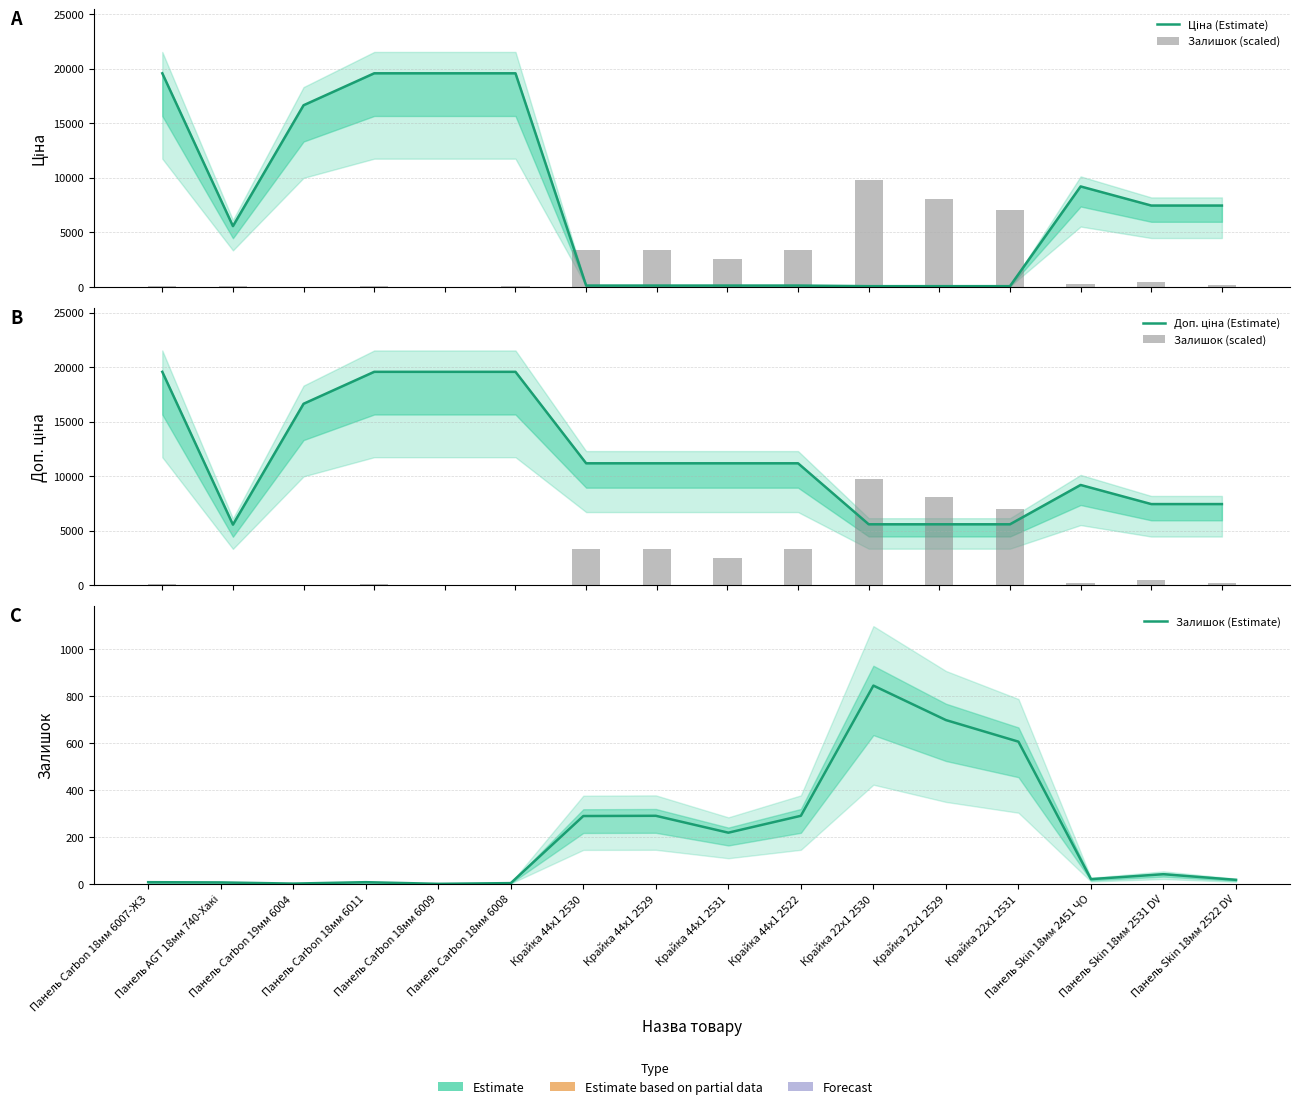

List the series in order of their peak value, highest first.

Ціна (Estimate), Доп. ціна (Estimate), Залишок (scaled), Залишок (Estimate)